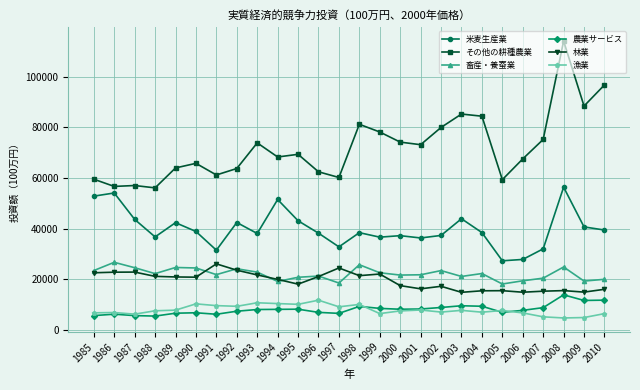

True or false: 米麦生産業 and 農業サービス cross at least once.

False